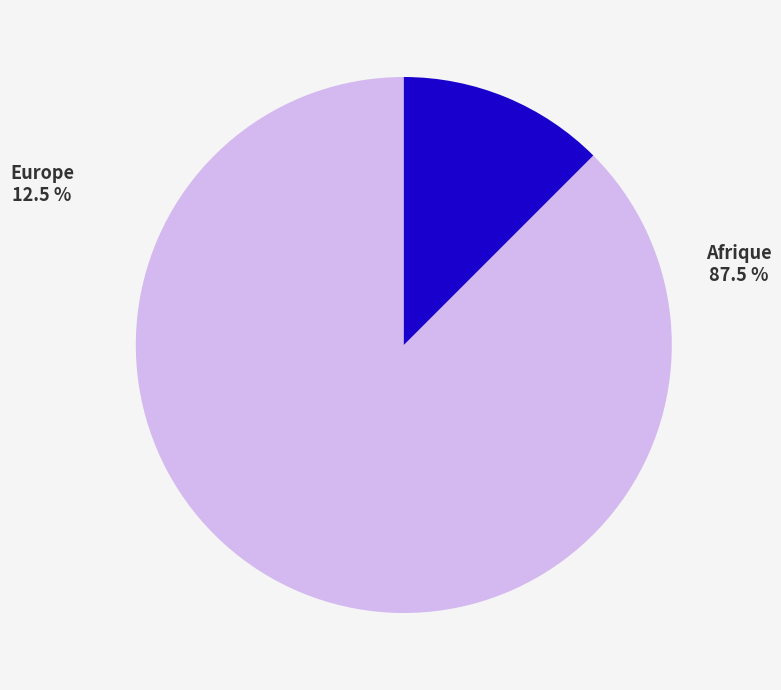

What is the largest slice in the pie chart?

Afrique